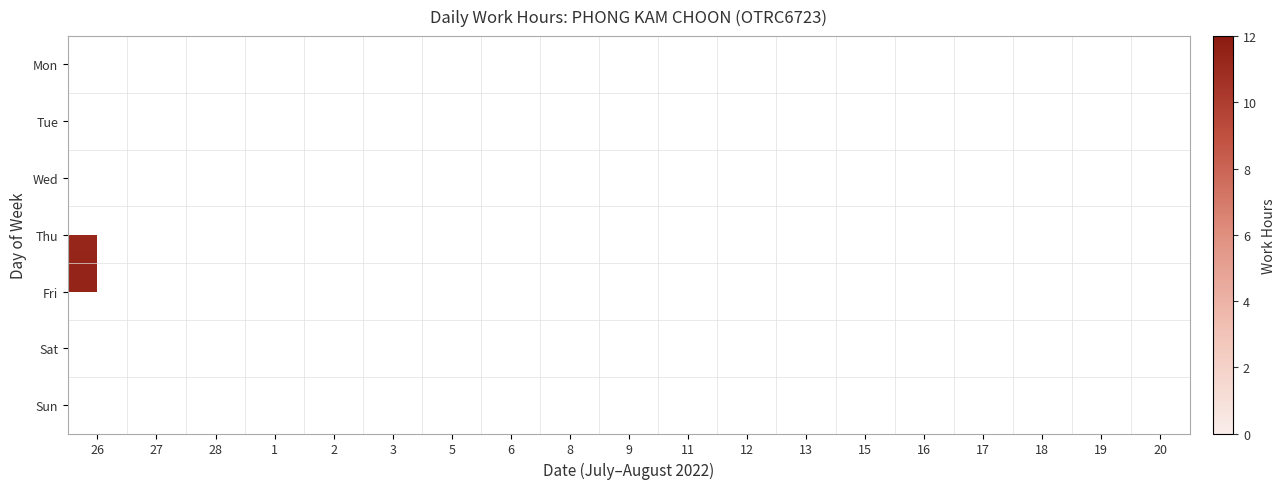

What is the smallest value displayed?

9.7